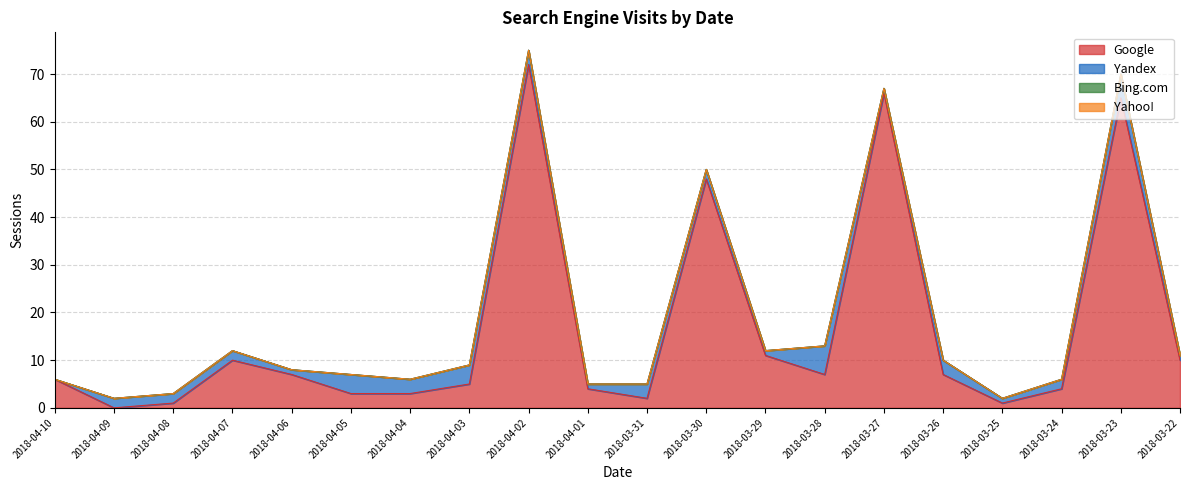

What are all the series names shown in the legend?

Google, Yandex, Bing.com, Yahoo!